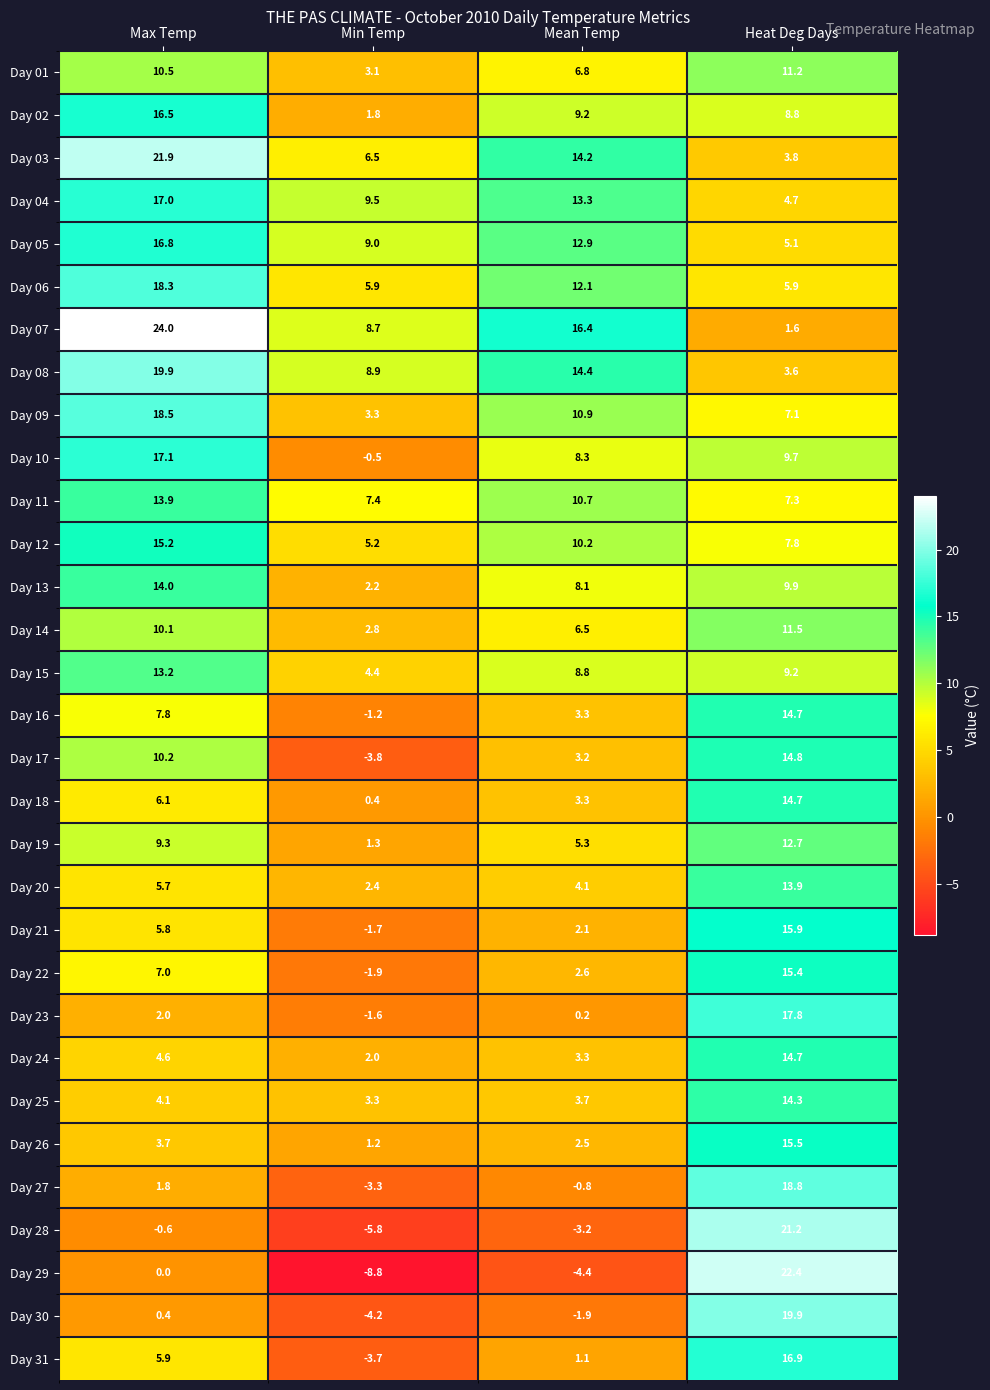

Which category has the highest value in the Day 24 series?

Heat Deg Days